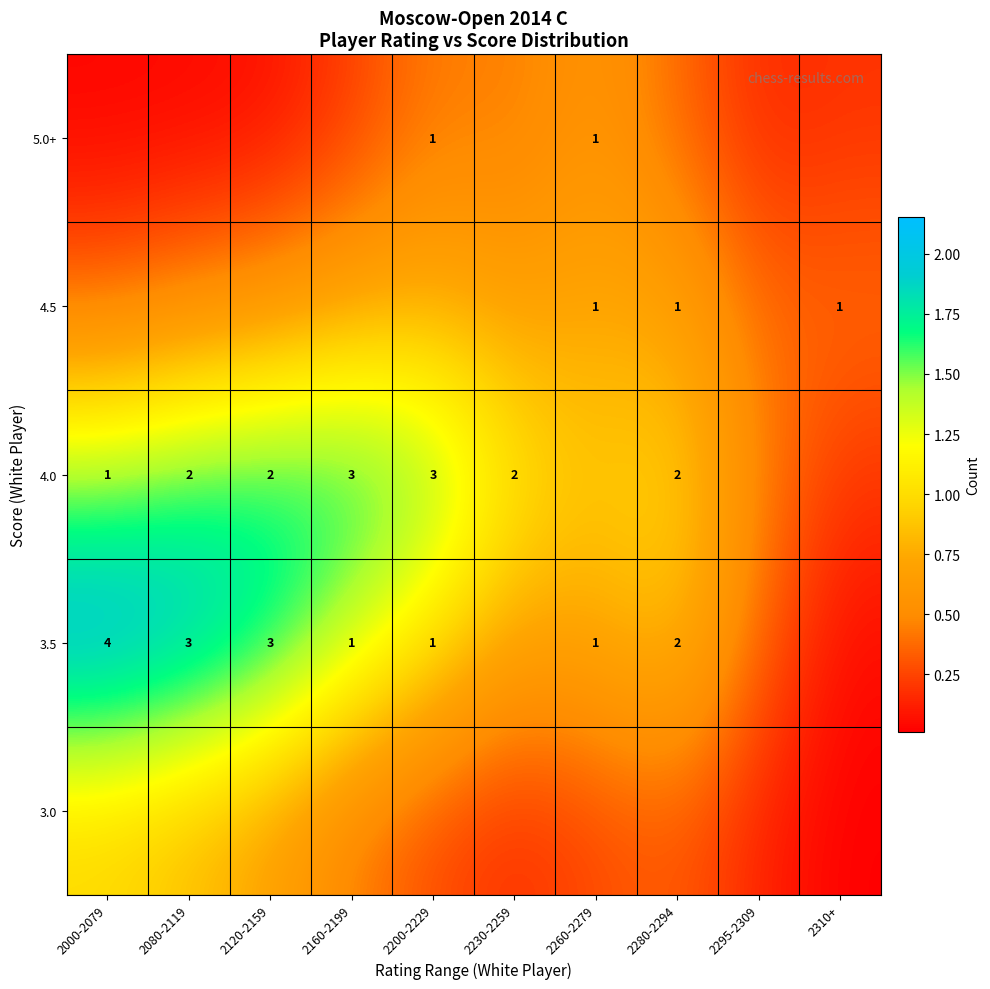

Is the value of 3.5 at 2260-2279 greater than the value of 4.0 at 2280-2294?

No